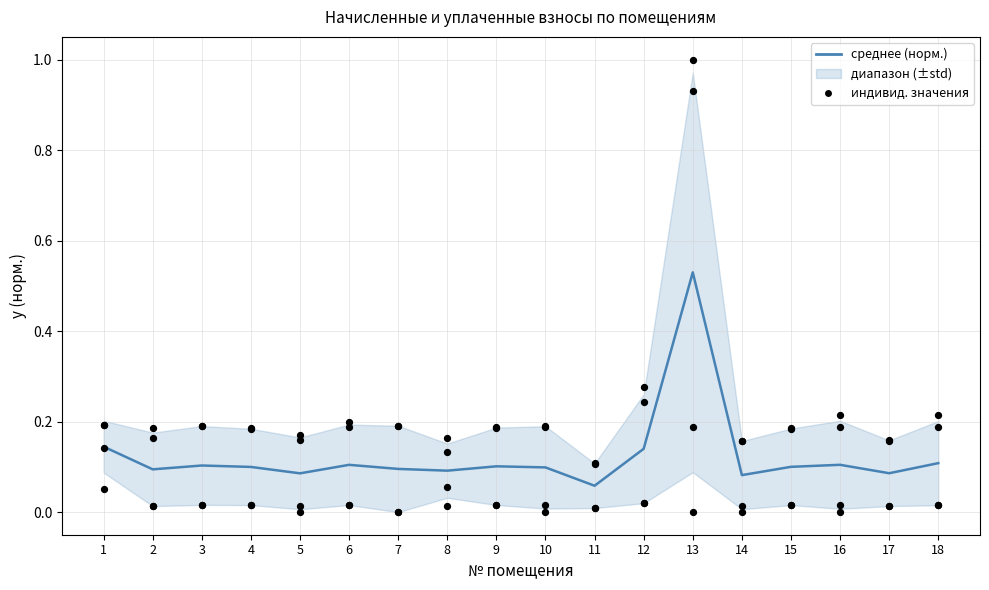

Which series has the largest total across all categories?

среднее (норм.)